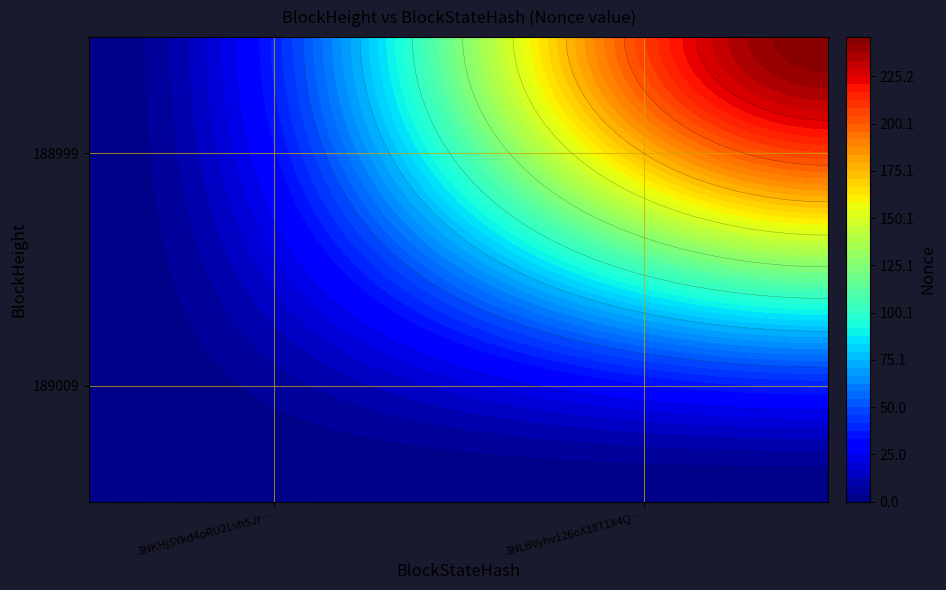

List the labels in order of 189009 value, smallest first.

0, 1